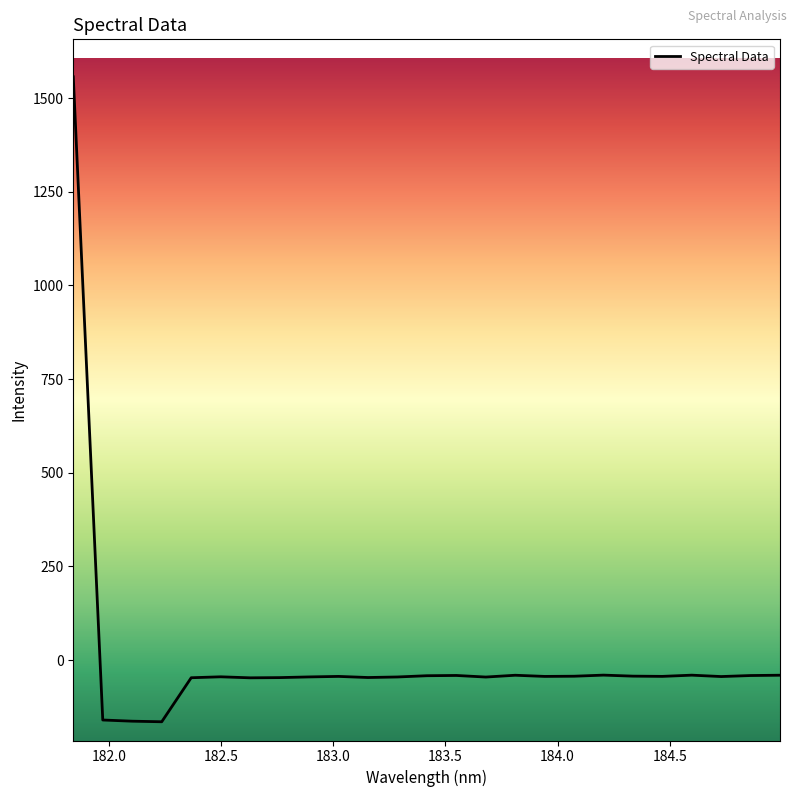

What is the greatest value displayed?

1556.7